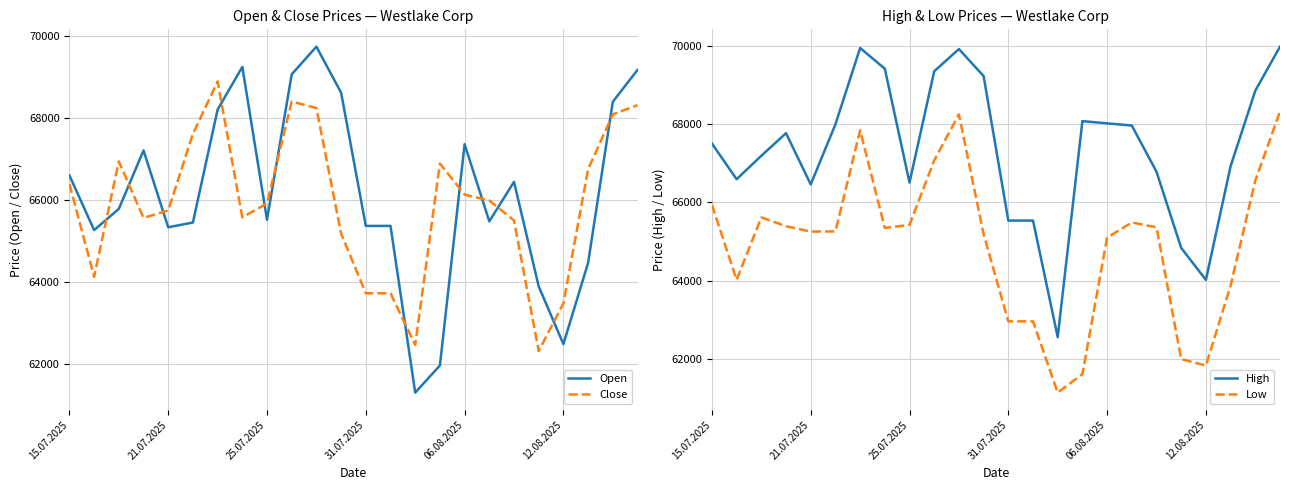

What is the highest value of the Open series?

69751